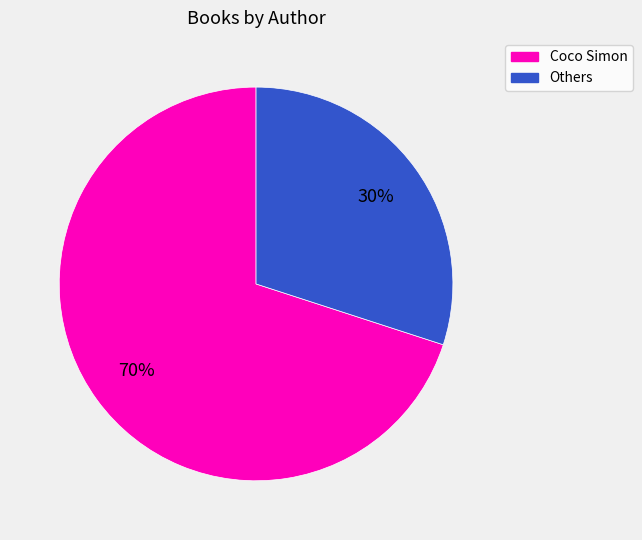

To the nearest percent, what is the average slice percentage?

50%